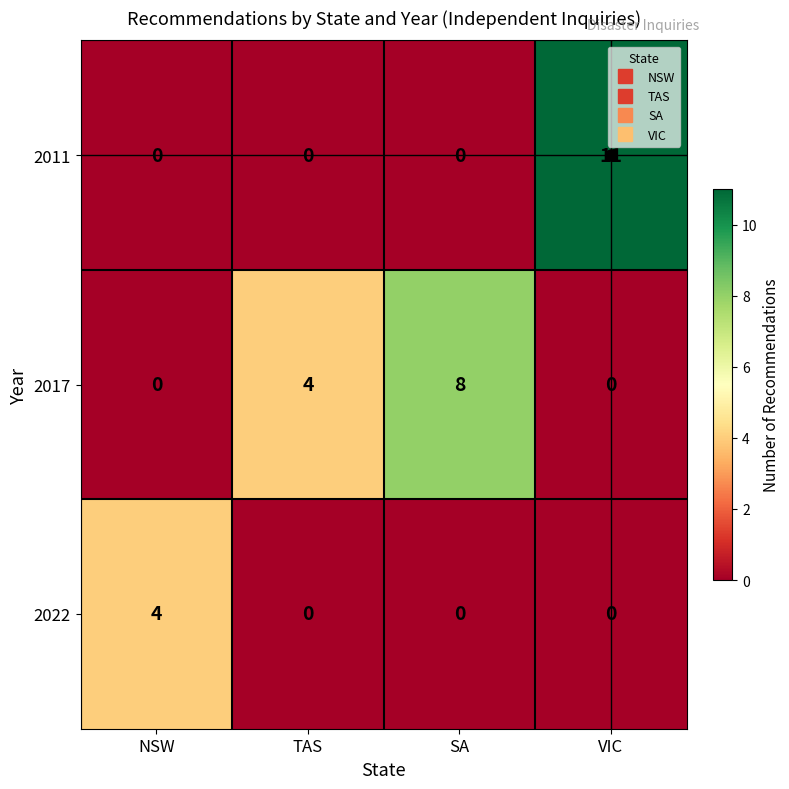

Which series has the largest total across all categories?

2017